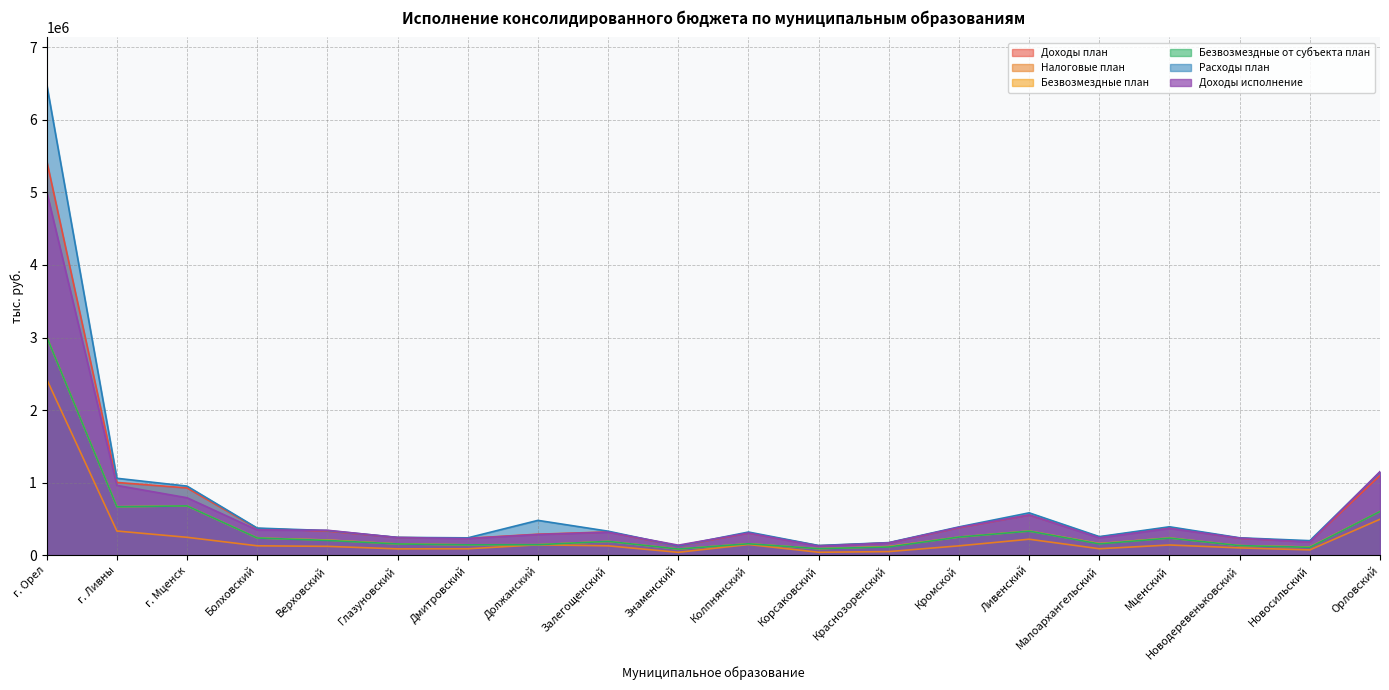

What is the total value across all series at Краснозоренский?

801135.9